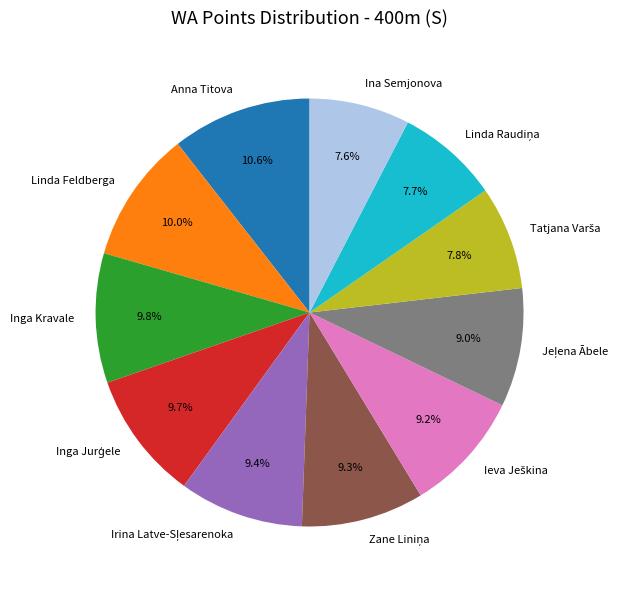

Does any single category account for the majority?

No